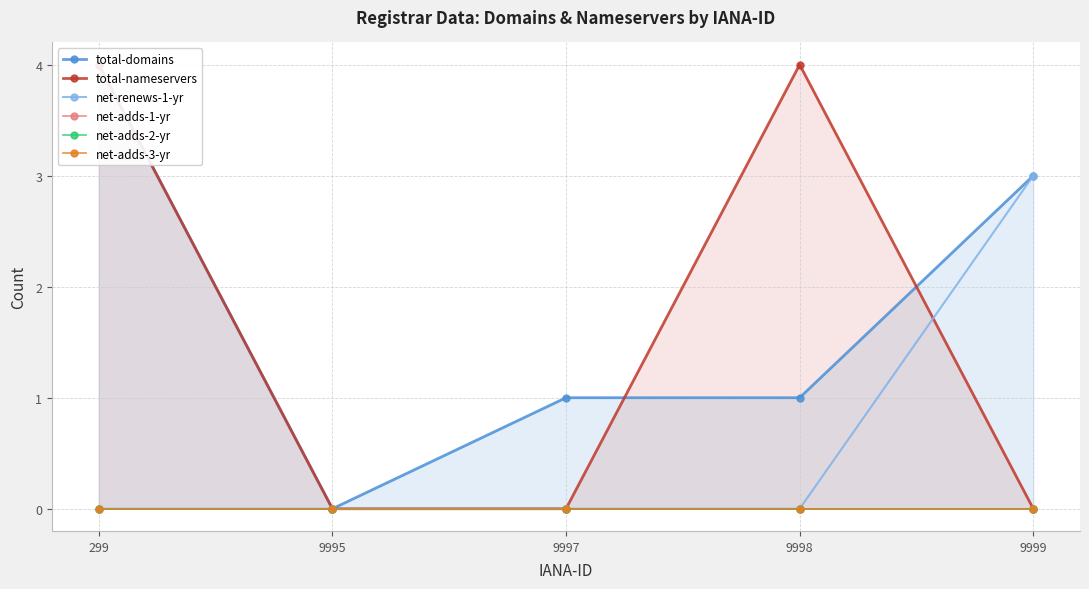

What is the greatest value displayed?

4